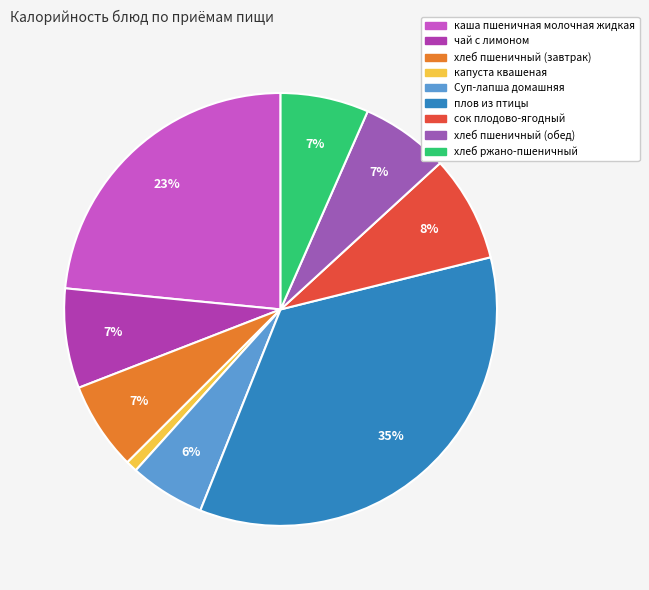

Is the sum of чай с лимоном and хлеб ржано-пшеничный greater than half?

No